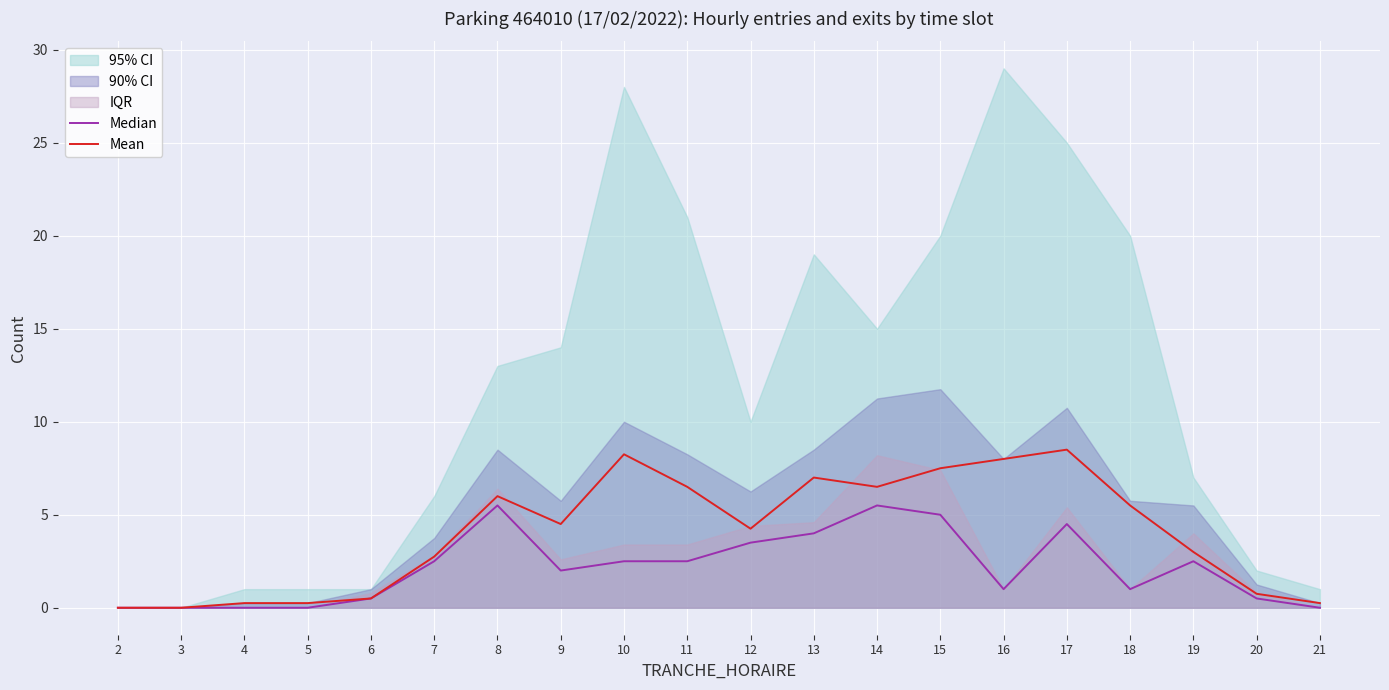

The value of Mean at 9 is 4.5. True or false?

True